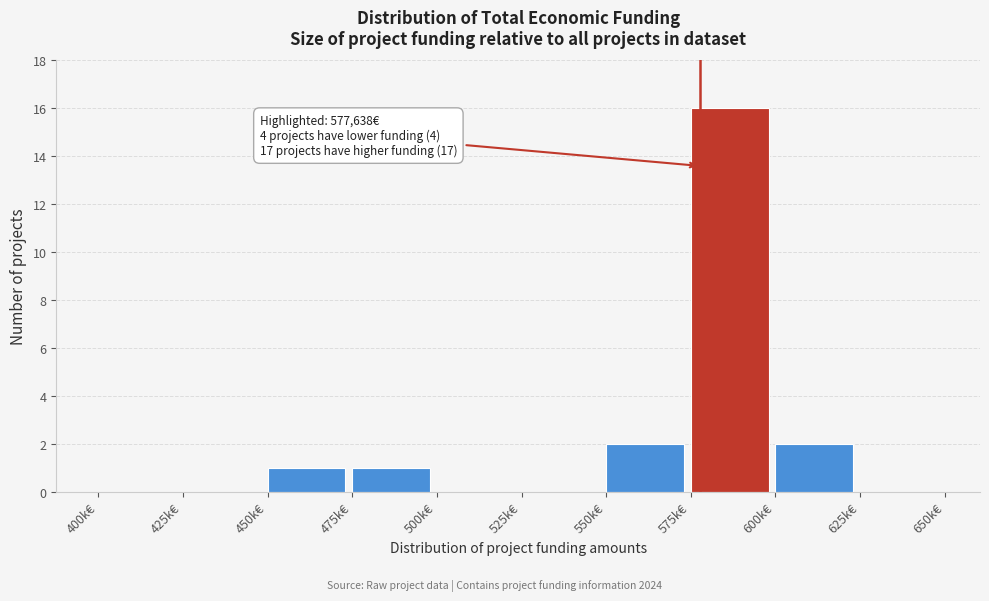

Reading left to right, what are all the values shown in this chart?

400k€=0	425k€=0	450k€=1	475k€=1	500k€=0	525k€=0	550k€=2	575k€=16	600k€=2	625k€=0